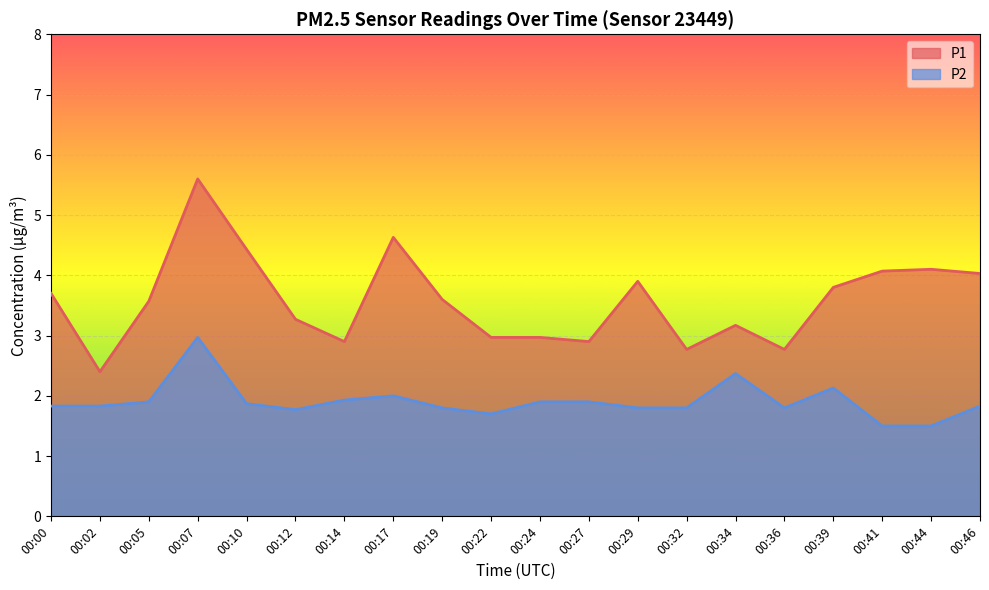

The value of P1 at 00:34 is 5.6. True or false?

False